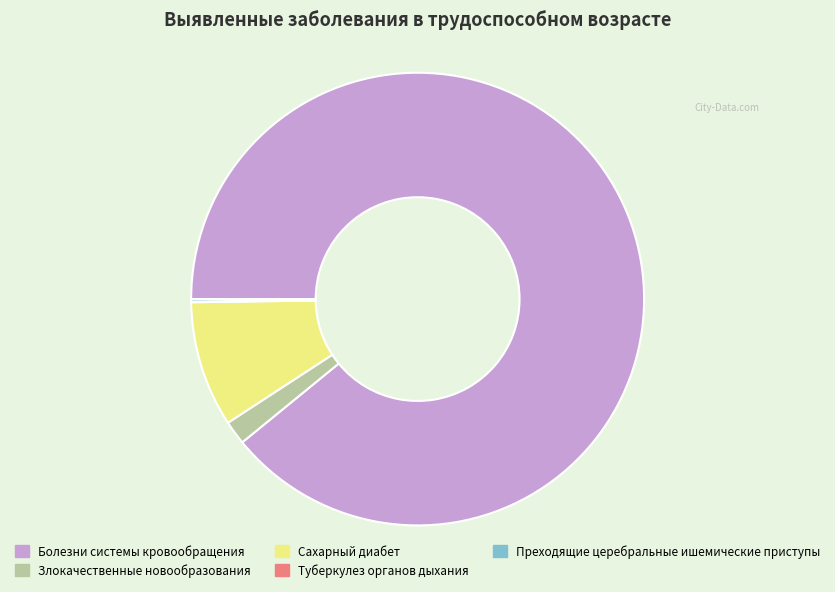

What is the ratio of the value at Болезни системы кровообращения to the value at Сахарный диабет?

9.9